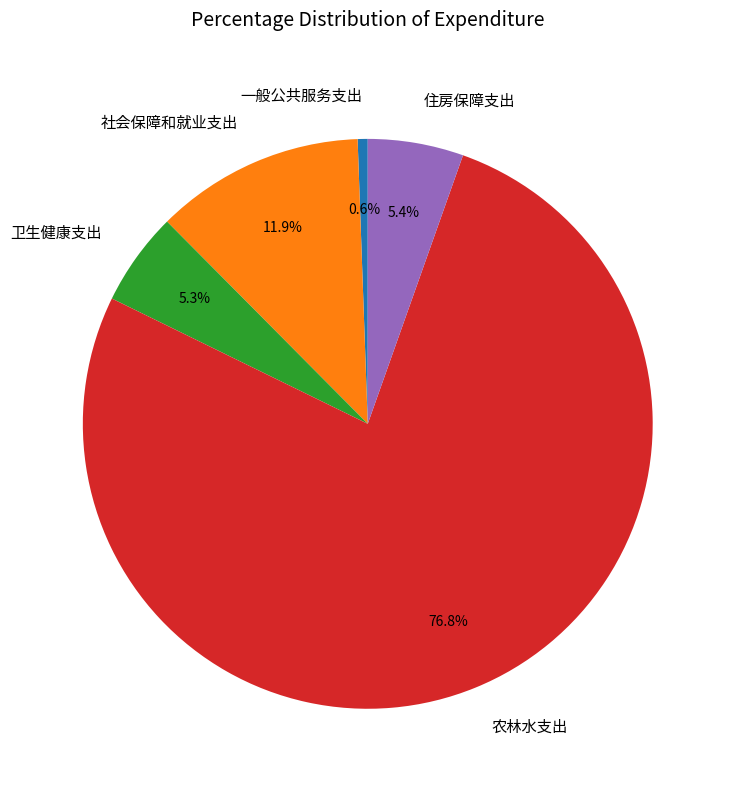

Count the number of slices in the pie.

5